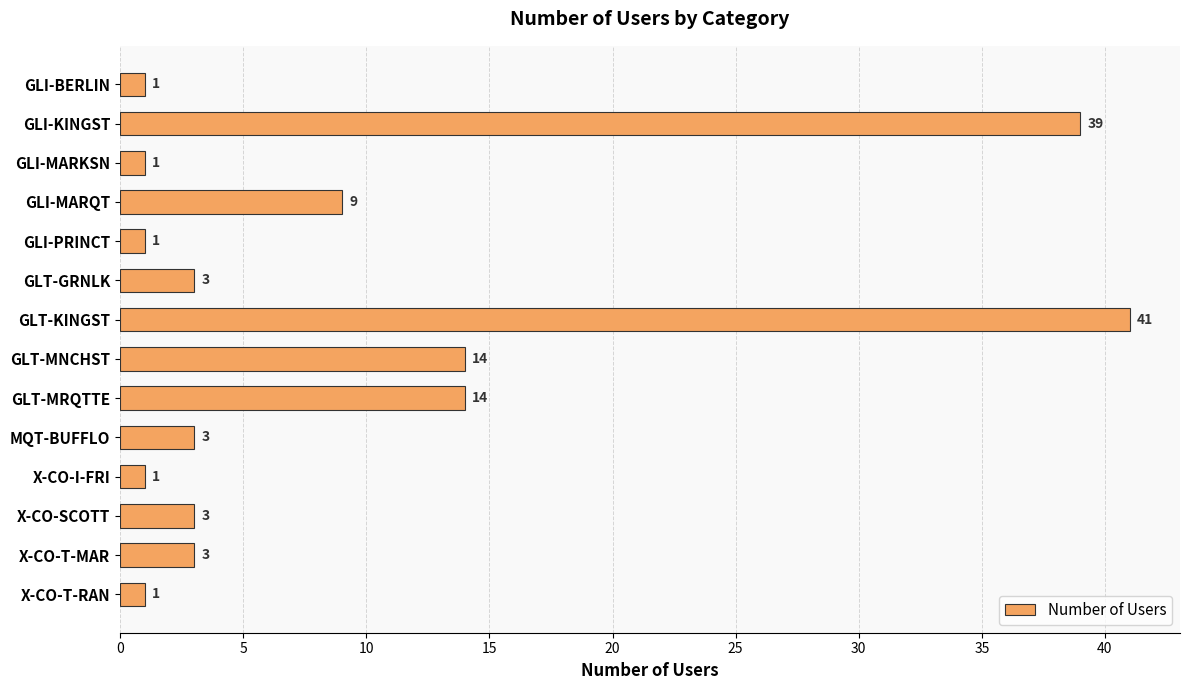

Which has a higher value, X-CO-T-MAR or GLI-PRINCT?

X-CO-T-MAR